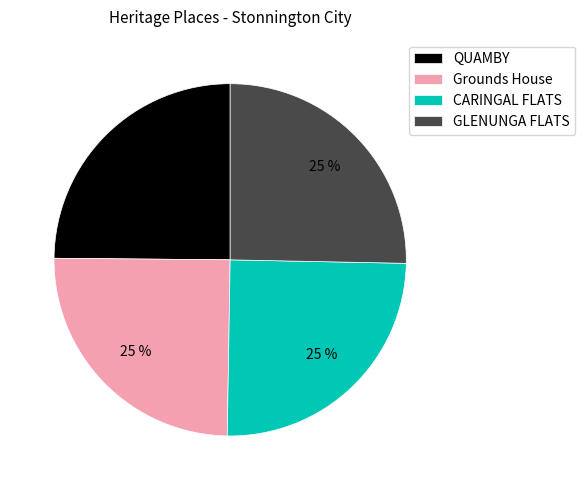

Is it true that QUAMBY is 25% of the pie?

True